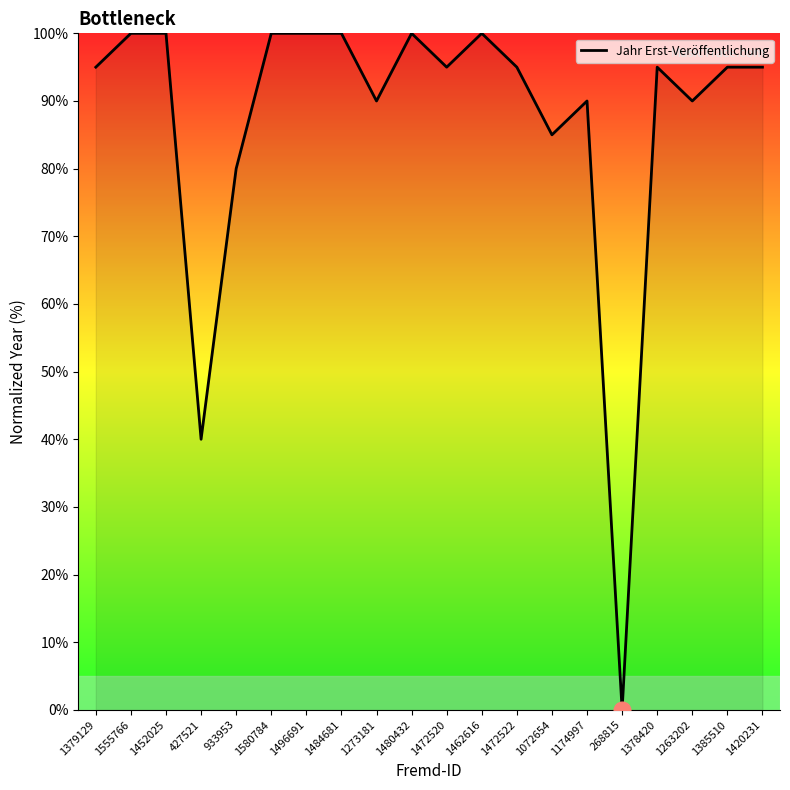

True or false: the data shows 85 at 1072654.

True